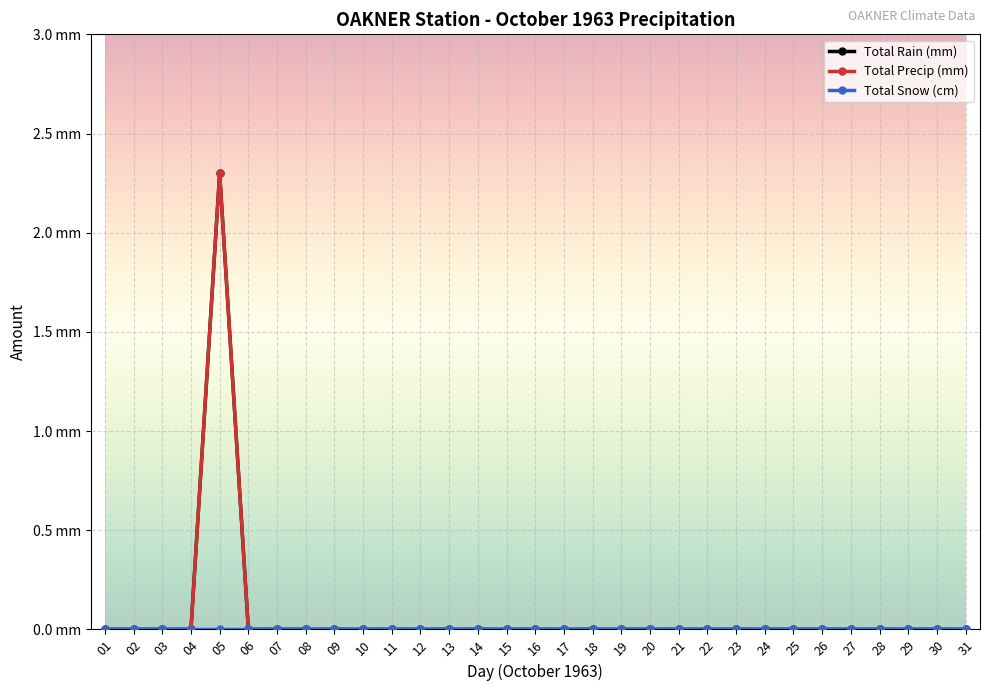

Is this an area chart (filled region under the line)?

No